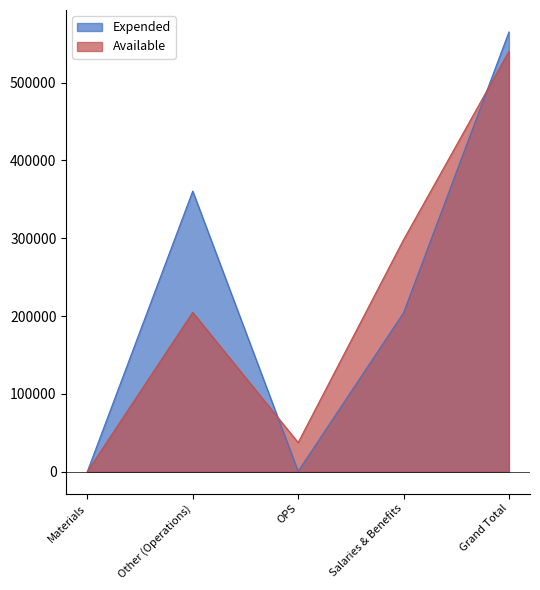

Which series has the widest spread of values?

Expended